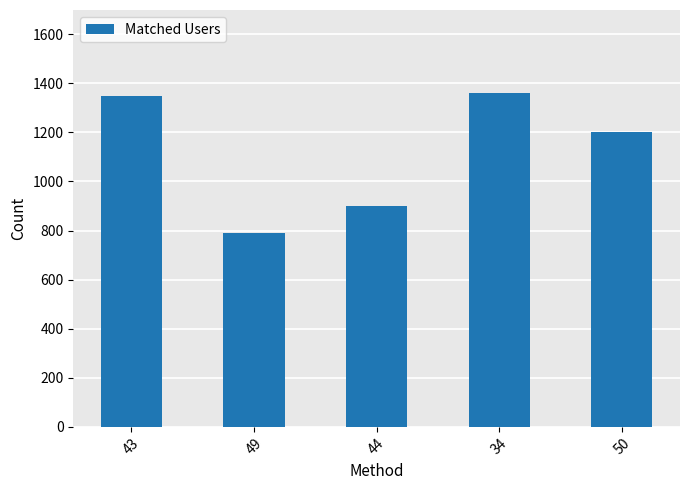

What is the approximate value at 43?

1349.3